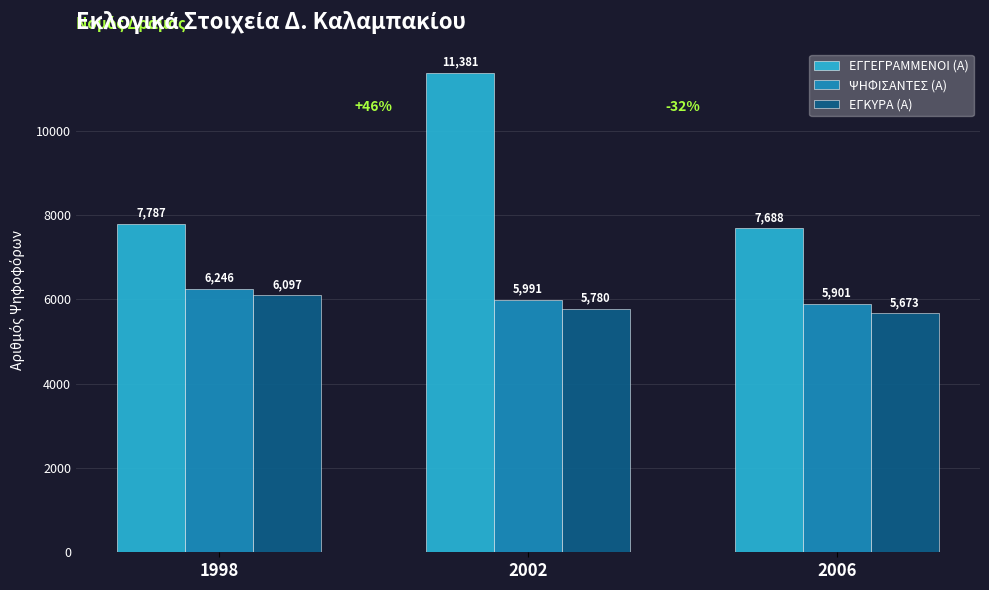

What is the total value across all series at 2006?

19262